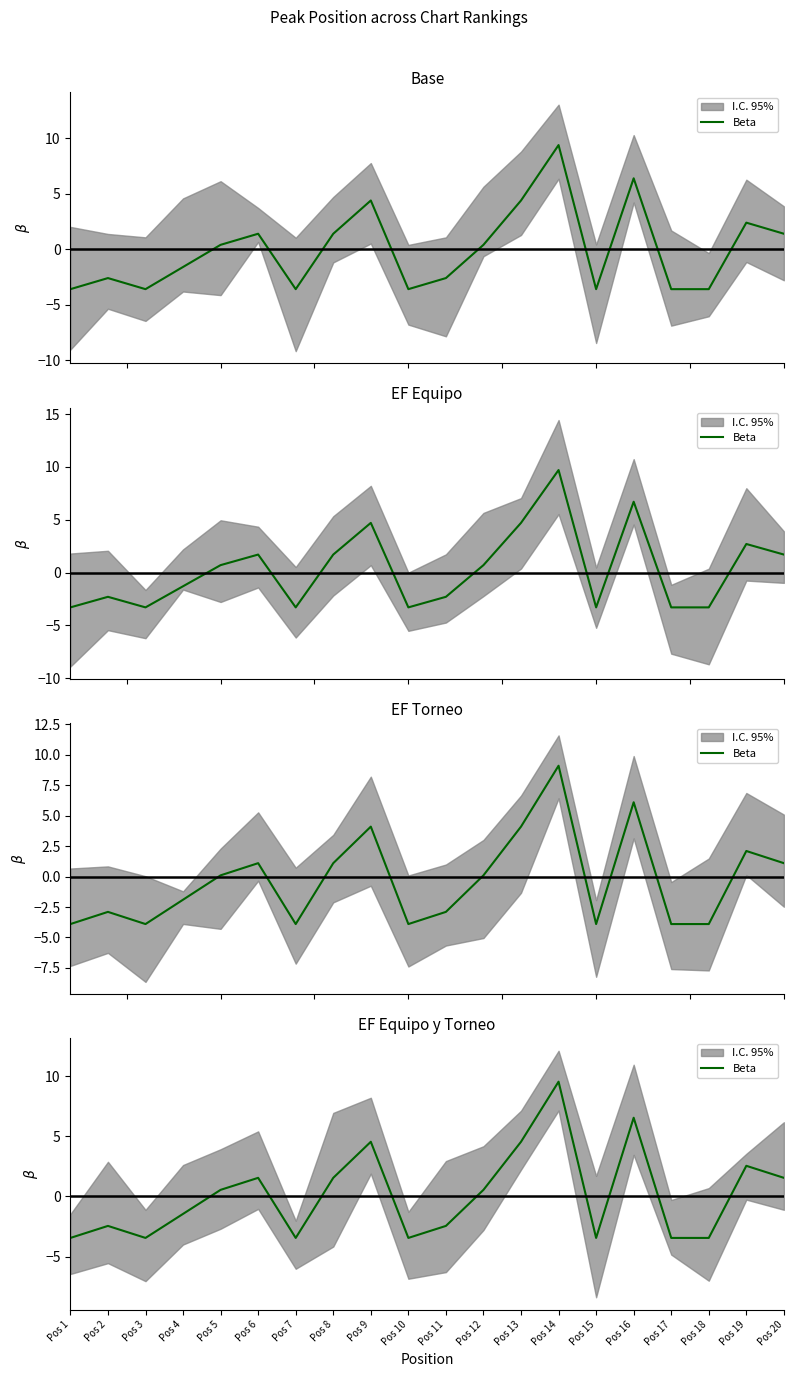

Reading right to left, extract all data points from this chart.

Pos 20=1.6	Pos 19=2.6	Pos 18=-3.4	Pos 17=-3.4	Pos 16=6.6	Pos 15=-3.4	Pos 14=9.6	Pos 13=4.6	Pos 12=0.6	Pos 11=-2.4	Pos 10=-3.4	Pos 9=4.6	Pos 8=1.6	Pos 7=-3.4	Pos 6=1.6	Pos 5=0.6	Pos 4=-1.4	Pos 3=-3.4	Pos 2=-2.4	Pos 1=-3.4